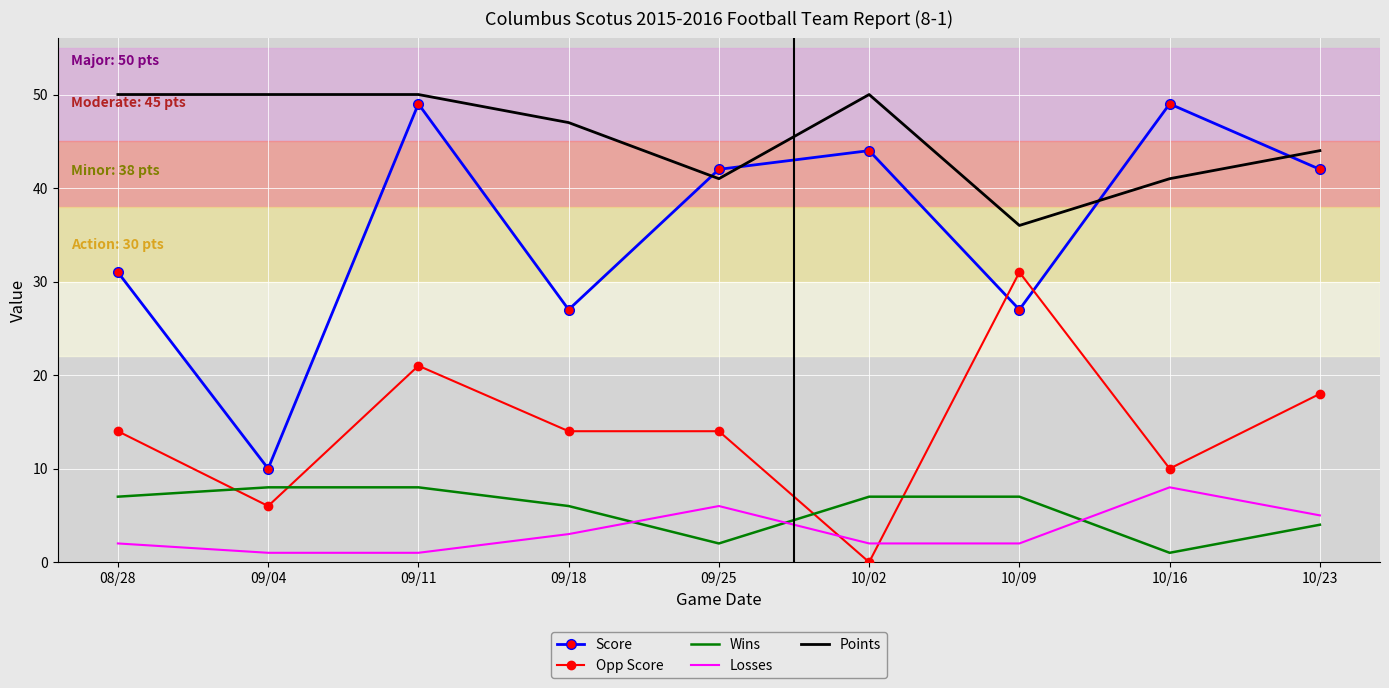

How many times do Points and Score cross each other?

4